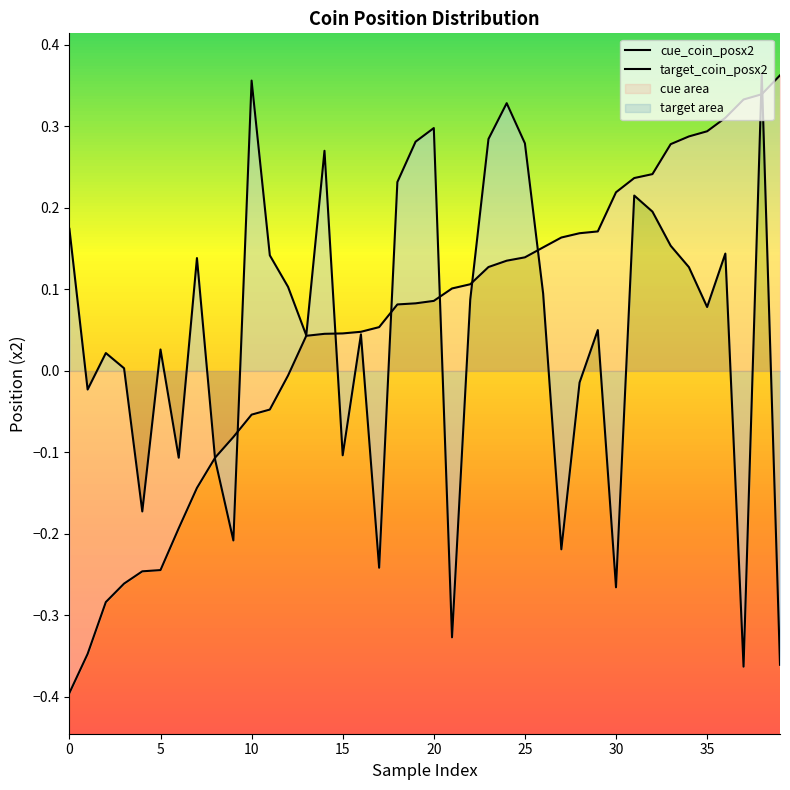

List the series in order of their overall mean, lowest first.

target_coin_posx2, cue_coin_posx2